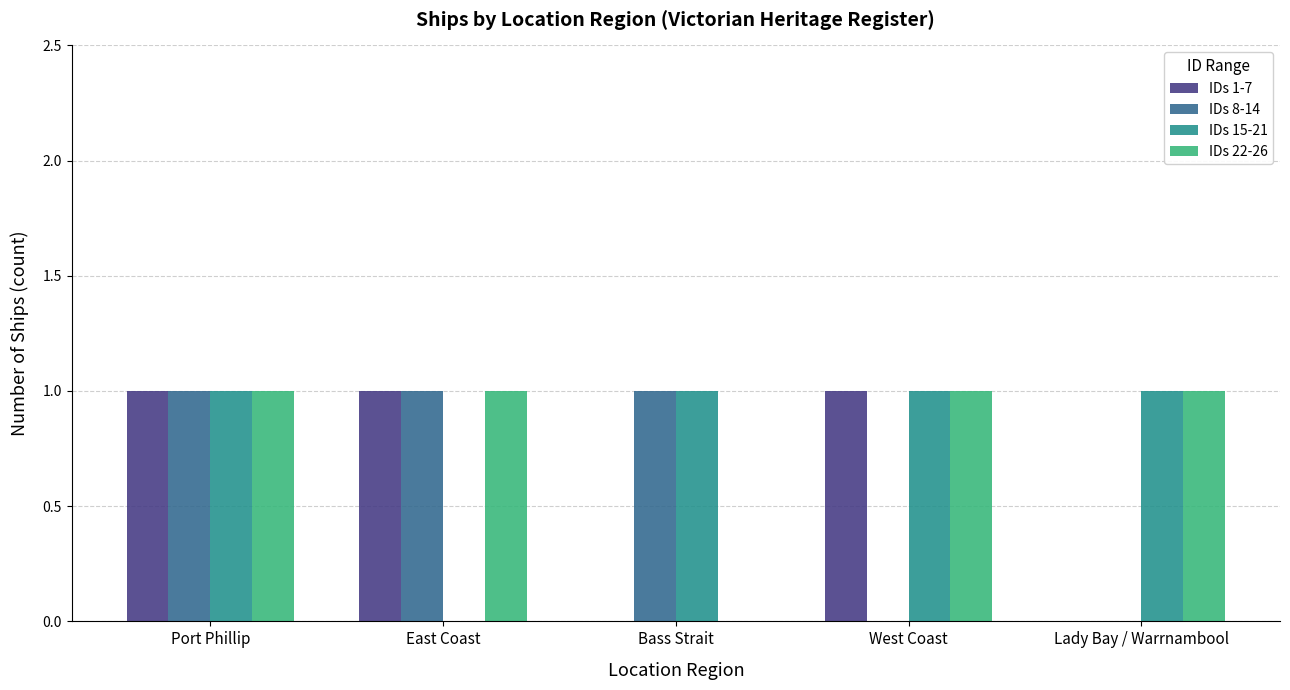

What is the spread (max minus min) of values at East Coast?

1